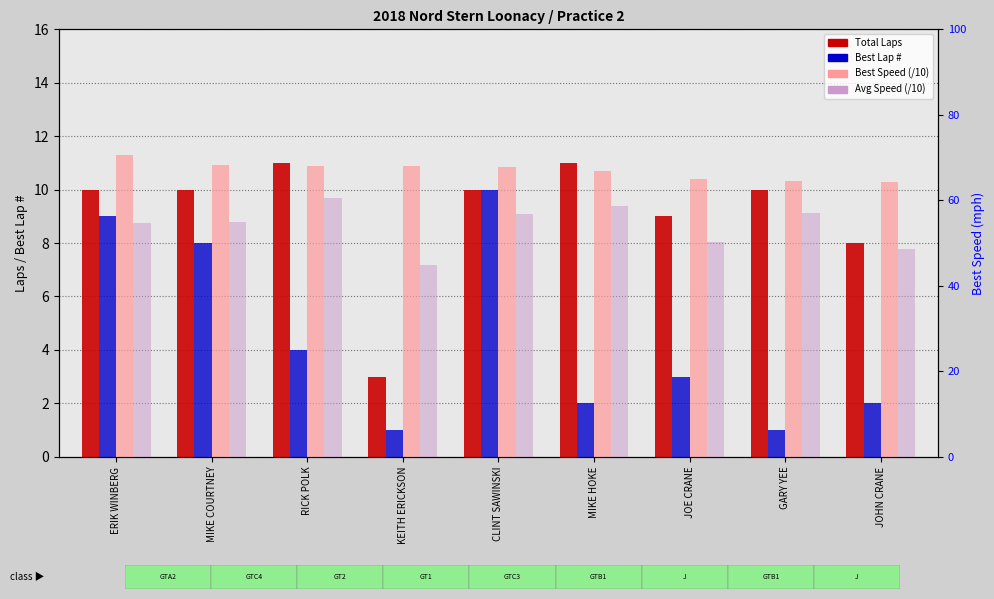

The value of Best Speed (/10) at CLINT SAWINSKI is 4.4. True or false?

False